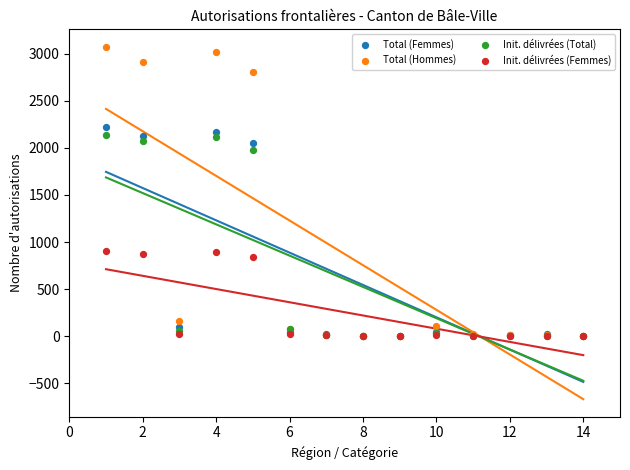

Which series has the largest Y range (max minus min)?

Total (Hommes)